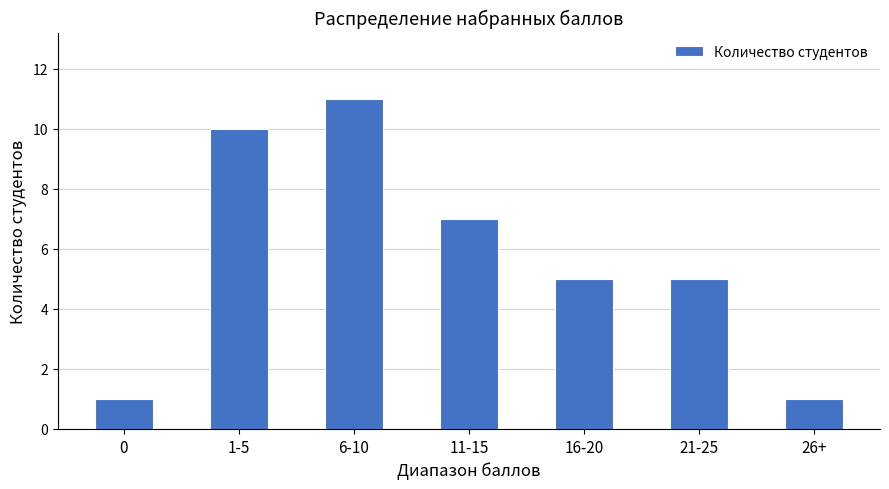

Which has a higher value, 11-15 or 1-5?

1-5